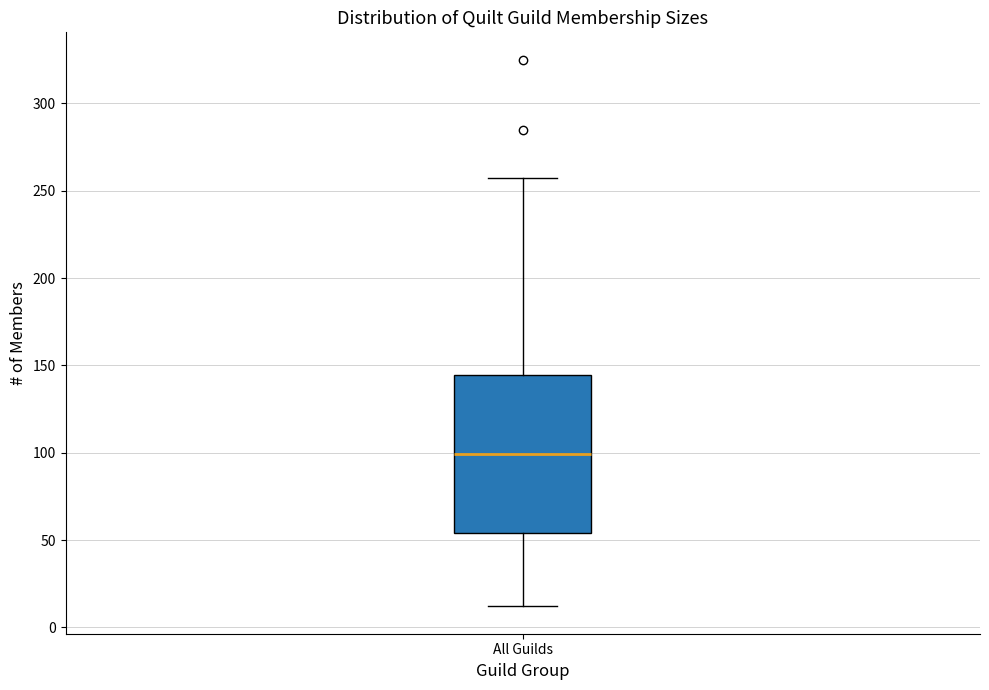

Read this box plot against the y-axis: the position of the median line, the range covered by the box, and the ends of both whiskers. The values are not printed on the chart, so give them approximately, as read against the axis.

median 100, box 55 to 145, whiskers 10 to 255